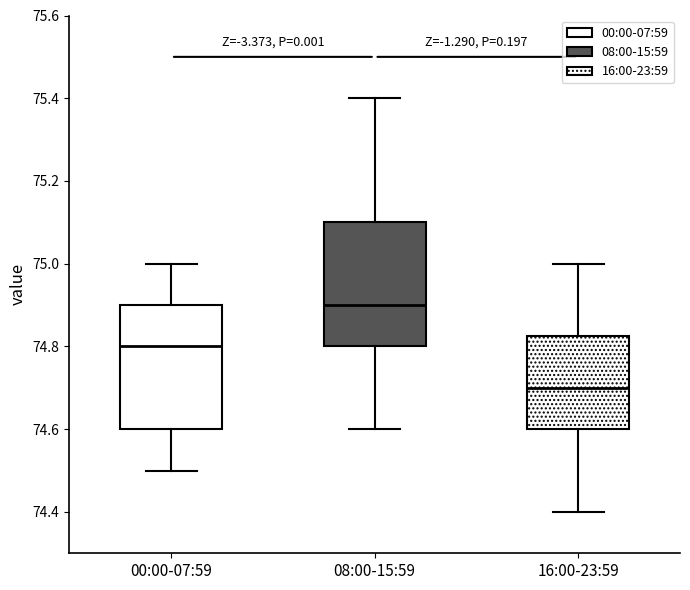

Reading left to right, transcribe this box plot: for each box, give where its median line is, the range the box spans, and where its two whiskers end, as read against the y-axis. The values are not printed on the chart, so give them approximately, as read against the axis.

00:00-07:59: median 74.80, box 74.60 to 74.90, whiskers 74.50 to 75.00
08:00-15:59: median 74.90, box 74.80 to 75.10, whiskers 74.60 to 75.40
16:00-23:59: median 74.70, box 74.60 to 74.82, whiskers 74.40 to 75.00